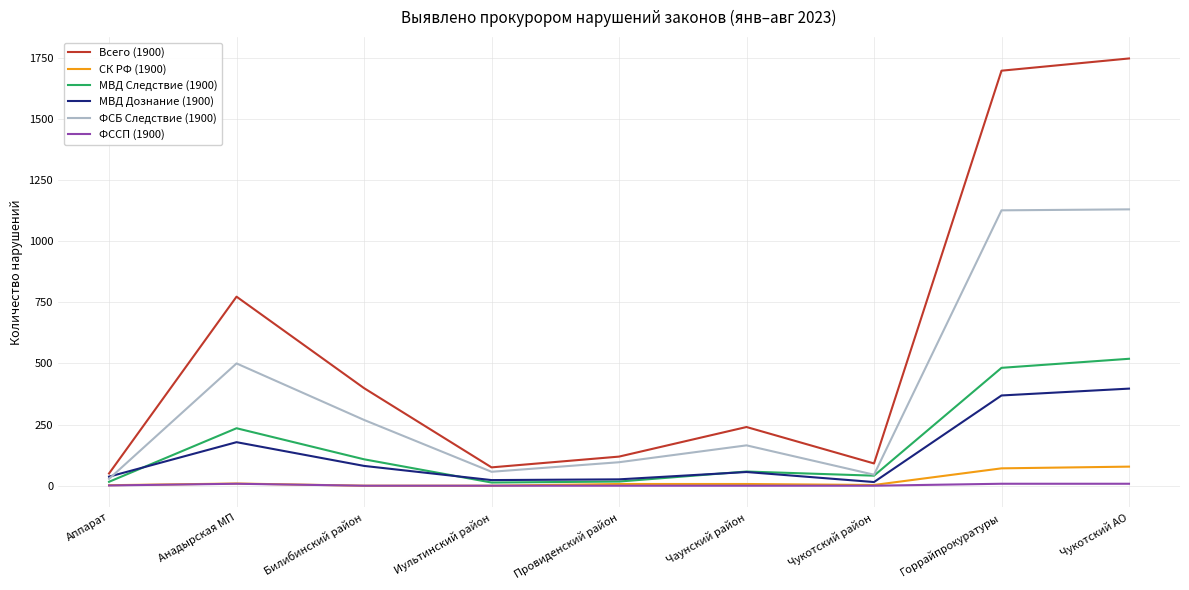

Which category has the highest value across all series?

Чукотский АО